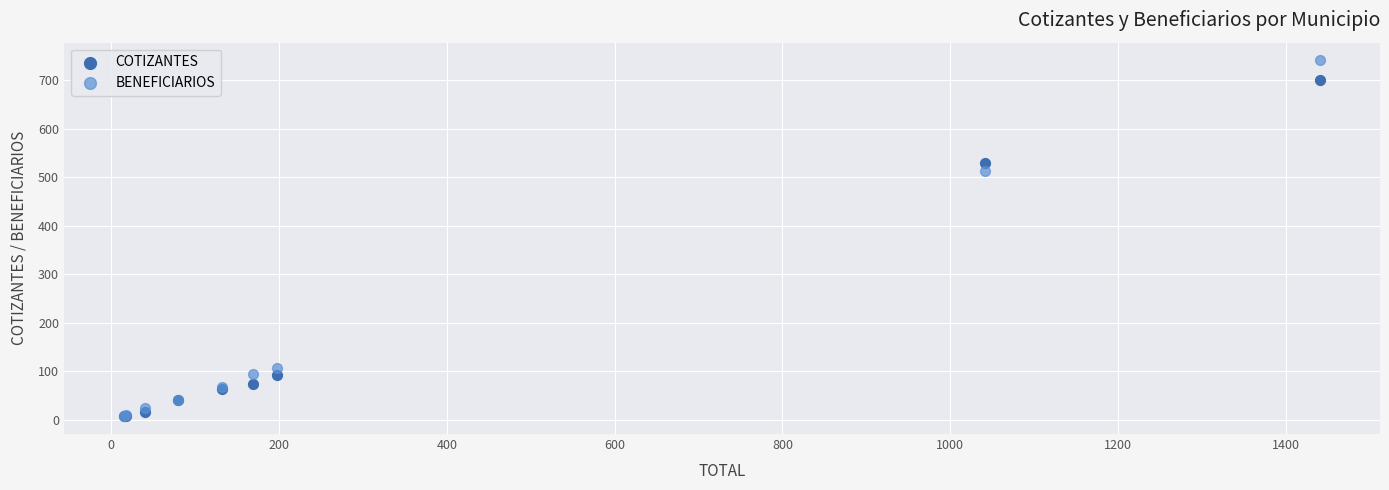

In the COTIZANTES series, what Y value is closest to 354?

530